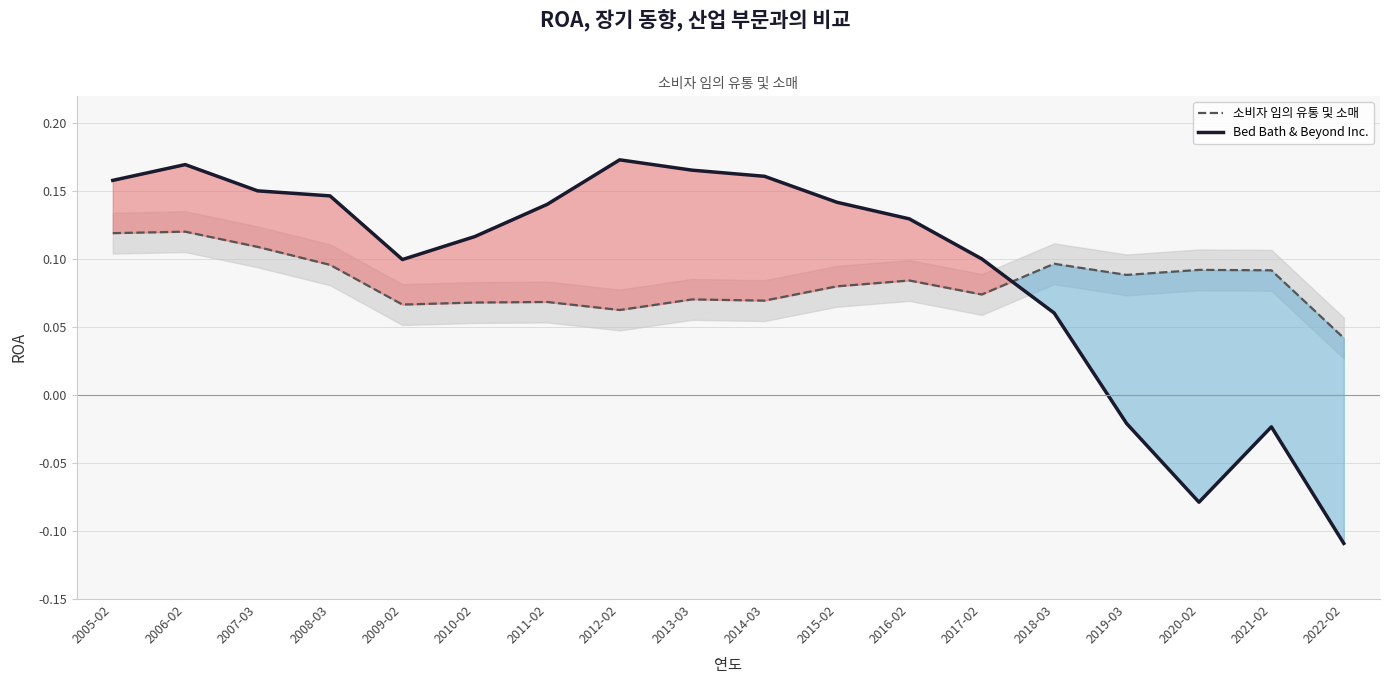

Is the value of 소비자 임의 유통 및 소매 at 2009-02 greater than the value of Bed Bath & Beyond Inc. at 2018-03?

Yes